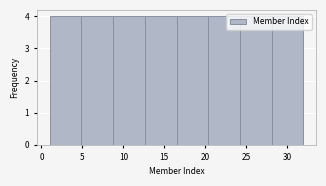

What is the height of the bar covering 24.5 to 28.0 on the x-axis? Neither the bar edges nor the heights are printed on the chart, so give them approximately, as read against the axes.

4